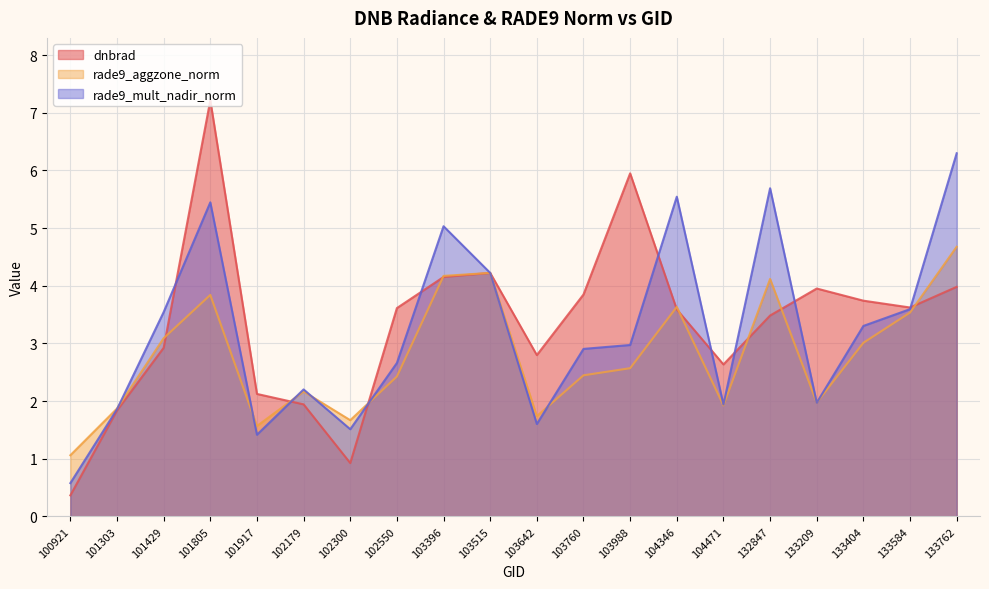

What is the difference between the highest and lowest values at 103642?

1.2